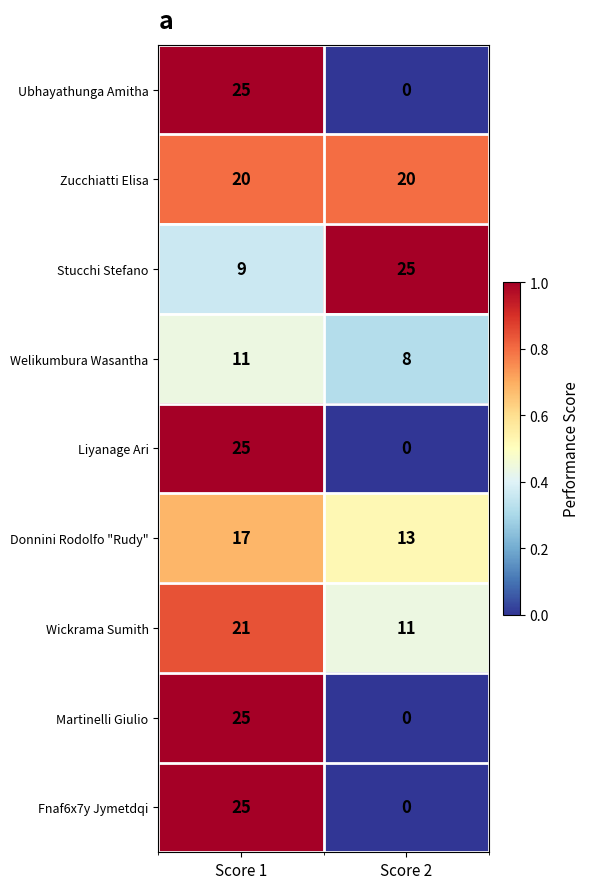

What is the approximate value of Donnini Rodolfo "Rudy" at Score 1?

17